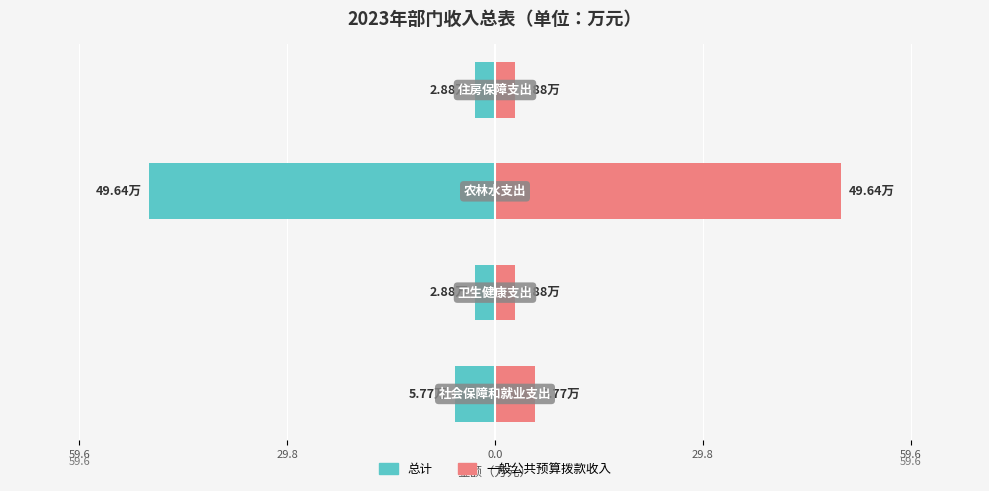

What is the difference between the highest and lowest values at 0.0?

99.3